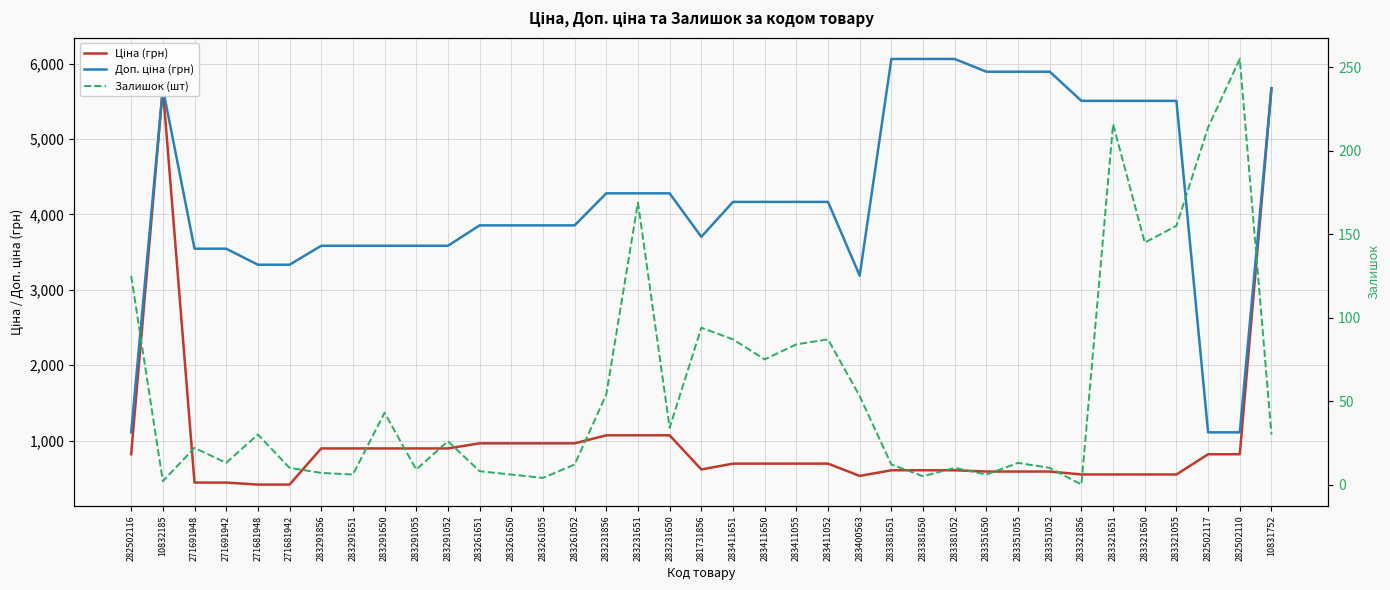

True or false: Доп. ціна (грн) and Залишок (шт) cross at least once.

False